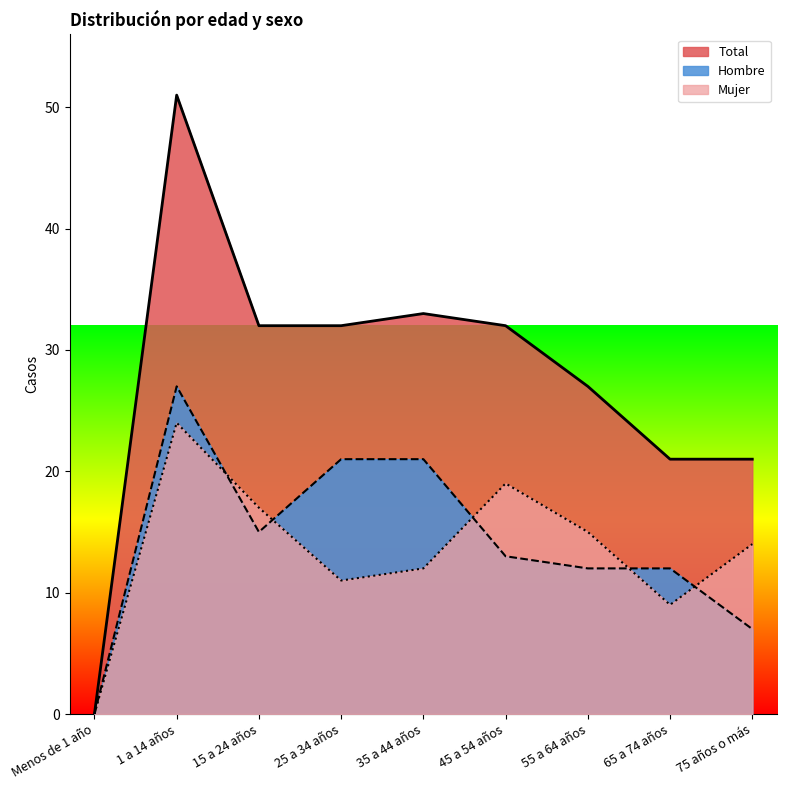

In Mujer, how many points are lower than both neighbors (excluding endpoints)?

2